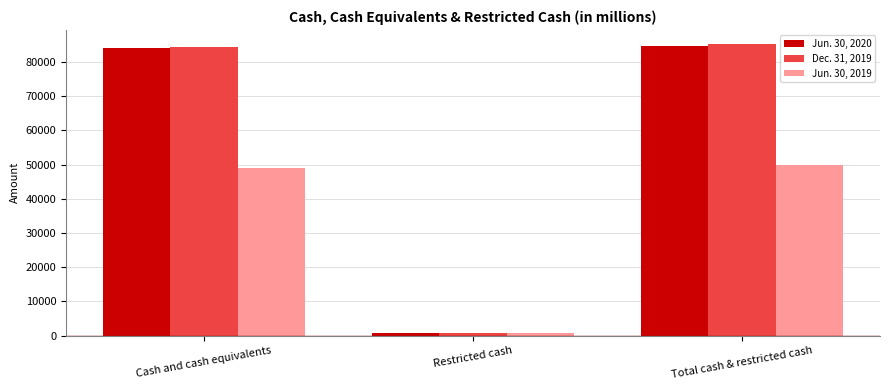

At how many categories does at least one series exceed 59412?

2